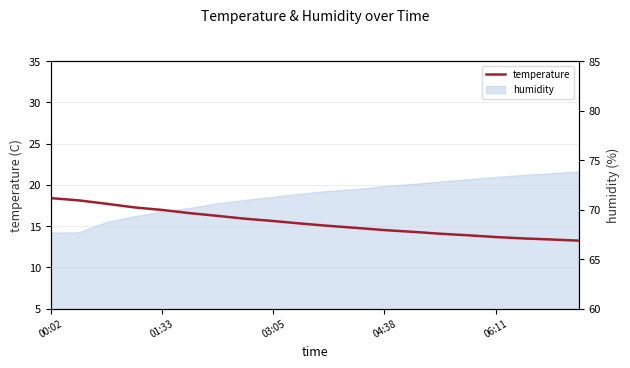

How many data points are less than 15?

9